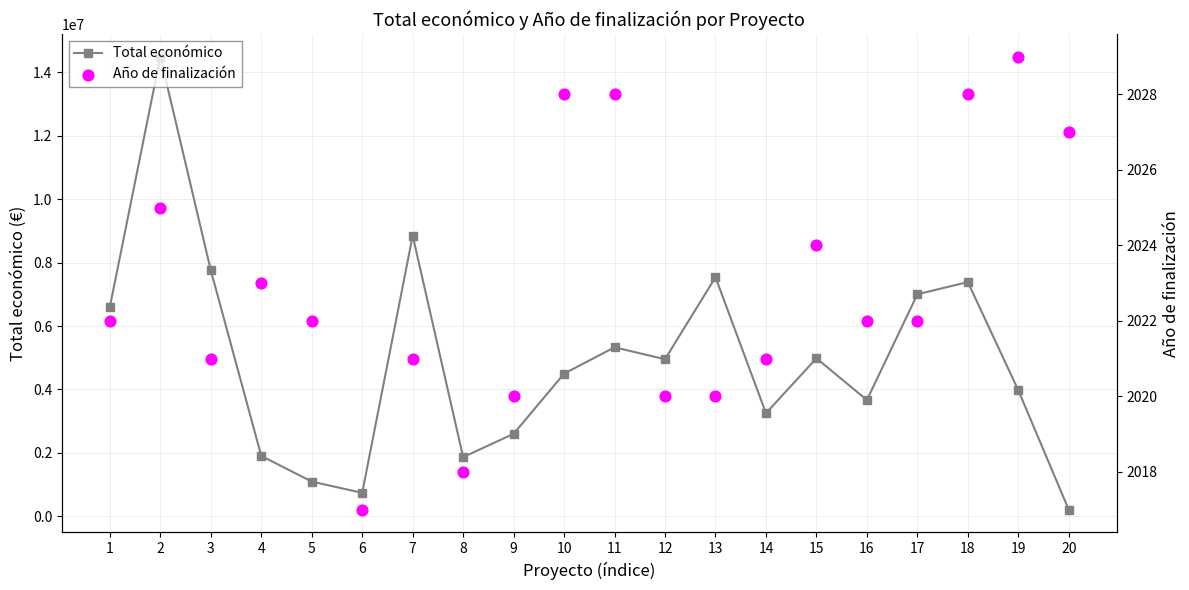

At how many categories does at least one series exceed 11202012?

1